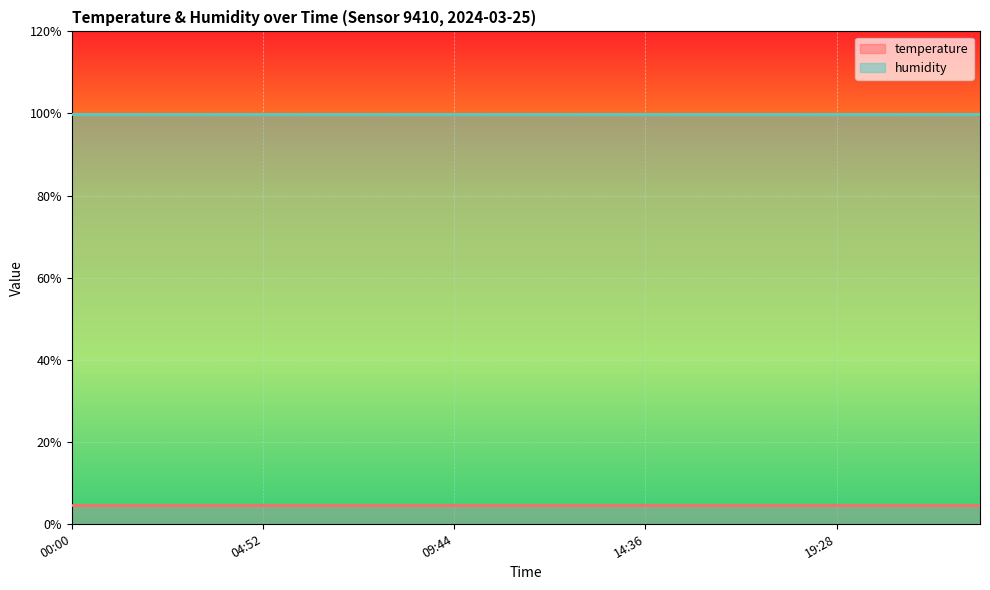

Where is temperature nearest to the value 4?

00:00